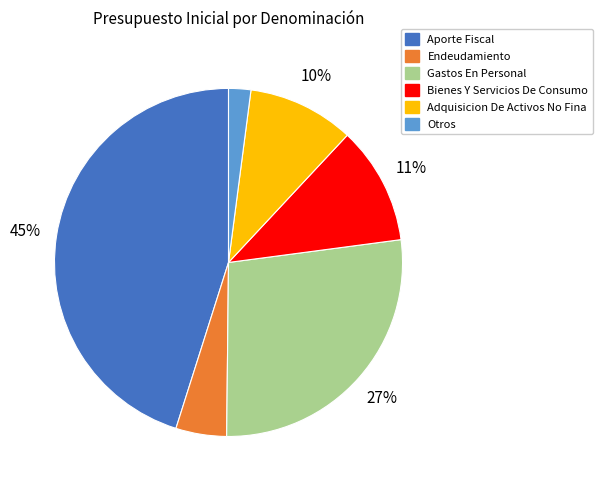

Is there a majority slice in this chart?

No